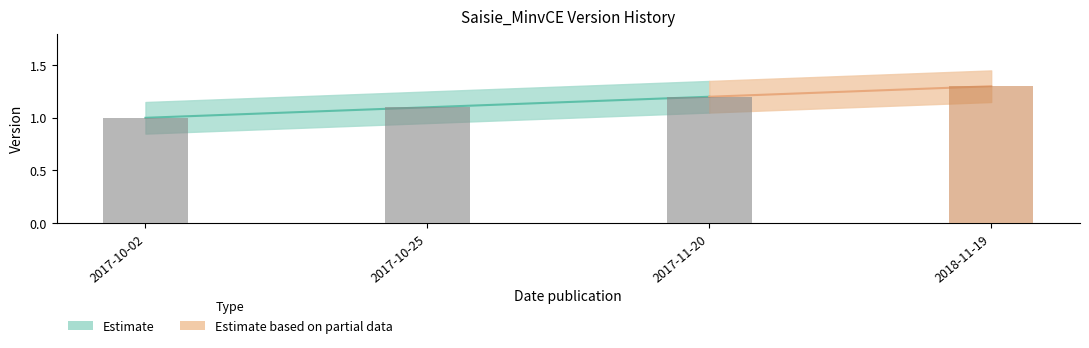

Count the values in the range 1 to 2.

4